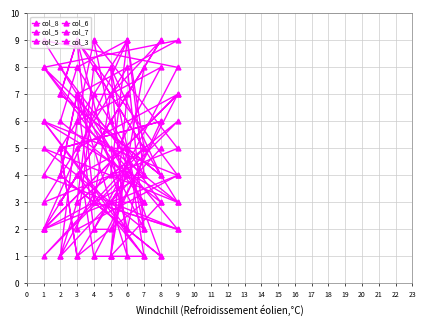

At which label does col_7 first exceed 4?

1